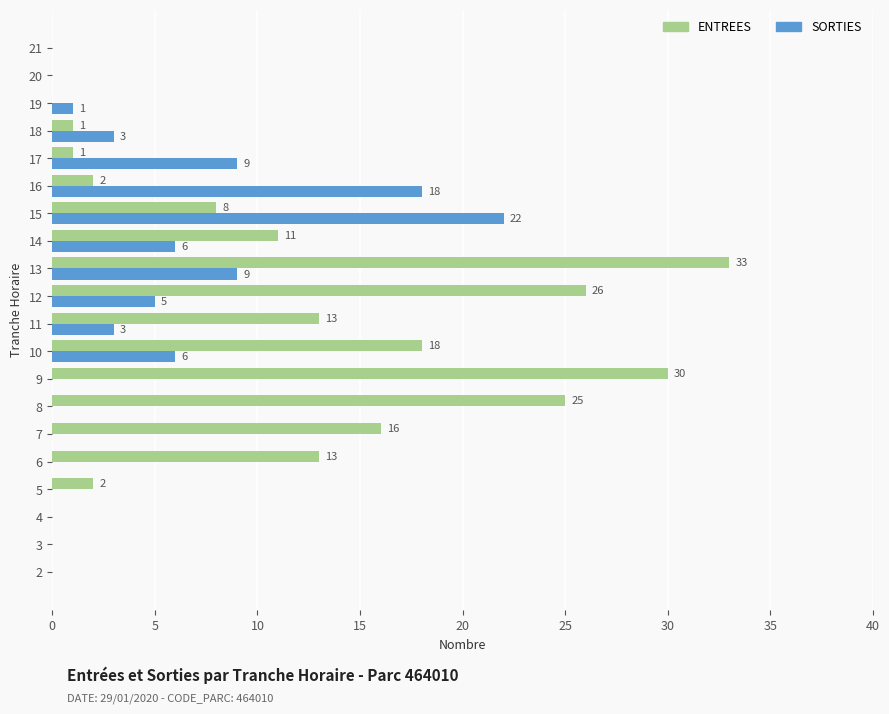

What is the maximum value shown in the chart?

33